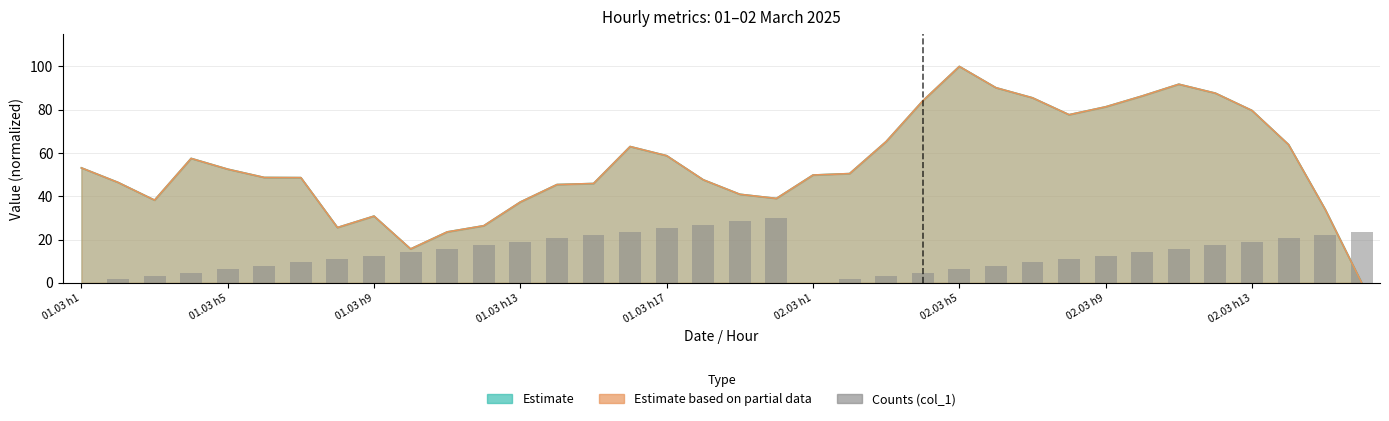

Is it true that the value at 17 is 26.8?

True